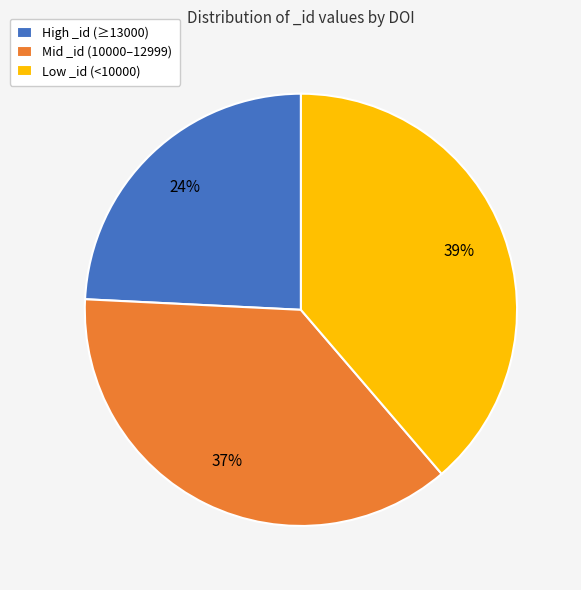

Do High _id (≥13000) and Mid _id (10000–12999) together represent more than half of the pie?

Yes